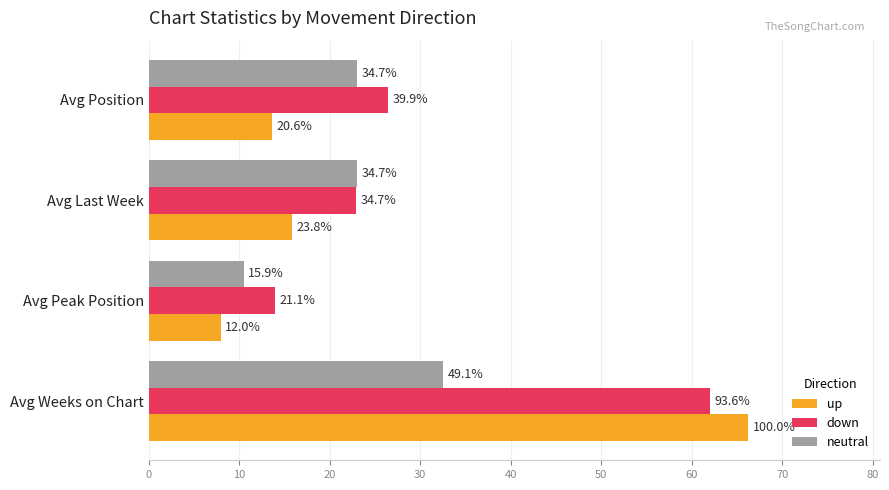

Reading left to right, transcribe all the data shown in this chart.

up: 13.6	15.8	7.9	66.2
down: 26.4	22.9	14.0	62.0
neutral: 23.0	23.0	10.5	32.5